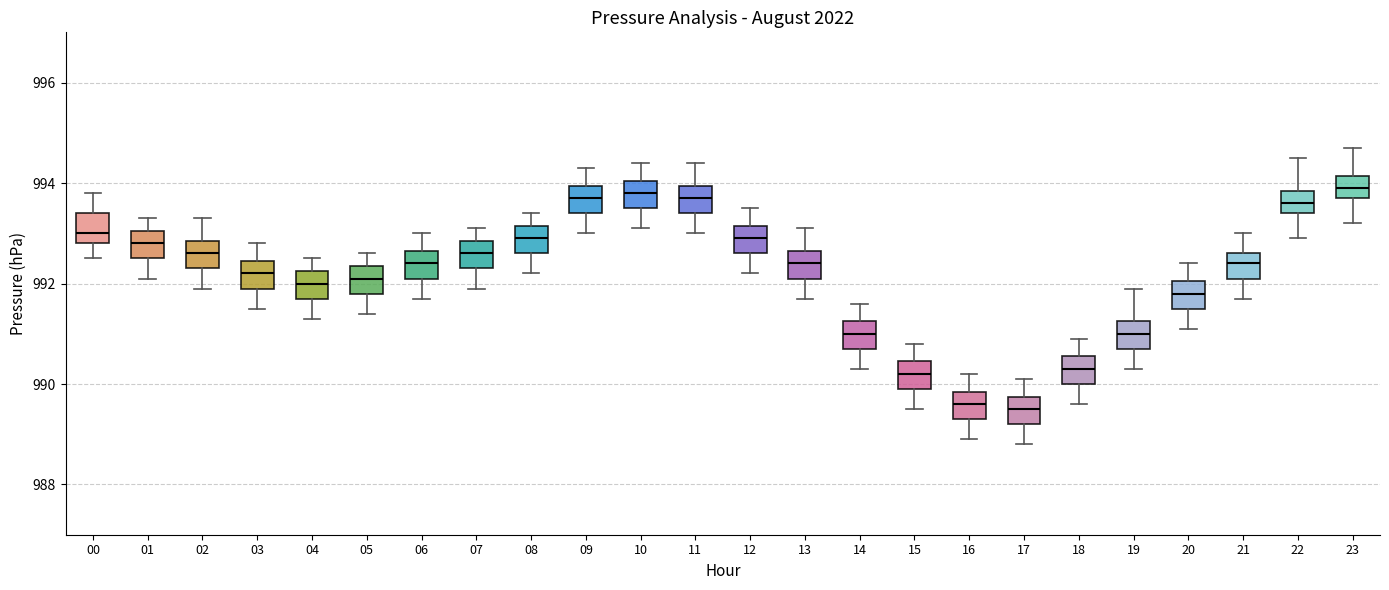

Reading left to right, read every box against the y-axis: the position of its median line, the range the box covers, and the ends of its whiskers. The values are not printed on the chart, so give them approximately, as read against the axis.

00: median 993.0, box 992.8 to 993.4, whiskers 992.6 to 993.8
01: median 992.8, box 992.6 to 993.0, whiskers 992.2 to 993.4
02: median 992.6, box 992.4 to 992.8, whiskers 992.0 to 993.4
03: median 992.2, box 992.0 to 992.4, whiskers 991.6 to 992.8
04: median 992.0, box 991.8 to 992.2, whiskers 991.4 to 992.6
05: median 992.2, box 991.8 to 992.4, whiskers 991.4 to 992.6
06: median 992.4, box 992.2 to 992.6, whiskers 991.8 to 993.0
07: median 992.6, box 992.4 to 992.8, whiskers 992.0 to 993.2
08: median 993.0, box 992.6 to 993.2, whiskers 992.2 to 993.4
09: median 993.8, box 993.4 to 994.0, whiskers 993.0 to 994.4
10: median 993.8, box 993.6 to 994.0, whiskers 993.2 to 994.4
11: median 993.8, box 993.4 to 994.0, whiskers 993.0 to 994.4
12: median 993.0, box 992.6 to 993.2, whiskers 992.2 to 993.6
13: median 992.4, box 992.2 to 992.6, whiskers 991.8 to 993.2
14: median 991.0, box 990.8 to 991.2, whiskers 990.4 to 991.6
15: median 990.2, box 990.0 to 990.4, whiskers 989.6 to 990.8
16: median 989.6, box 989.4 to 989.8, whiskers 989.0 to 990.2
17: median 989.6, box 989.2 to 989.8, whiskers 988.8 to 990.2
18: median 990.4, box 990.0 to 990.6, whiskers 989.6 to 991.0
19: median 991.0, box 990.8 to 991.2, whiskers 990.4 to 992.0
20: median 991.8, box 991.6 to 992.0, whiskers 991.2 to 992.4
21: median 992.4, box 992.2 to 992.6, whiskers 991.8 to 993.0
22: median 993.6, box 993.4 to 993.8, whiskers 993.0 to 994.6
23: median 994.0, box 993.8 to 994.2, whiskers 993.2 to 994.8